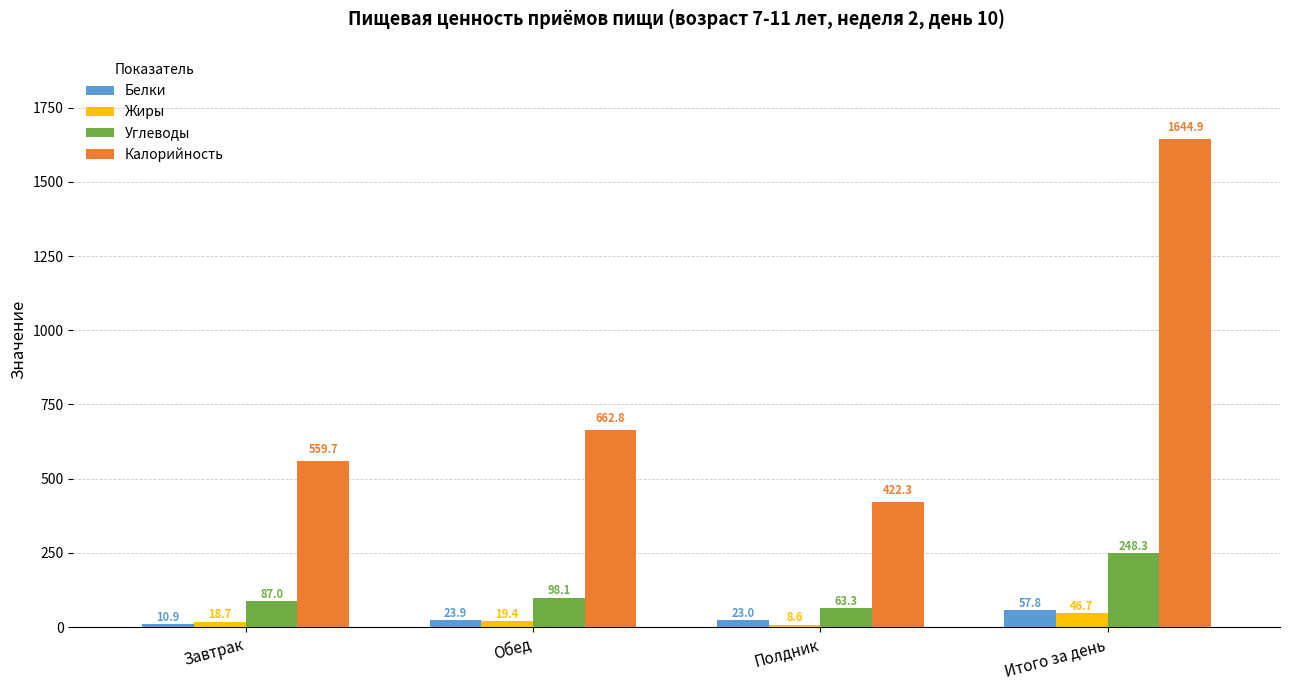

Which label corresponds to the largest value in the chart?

Итого за день